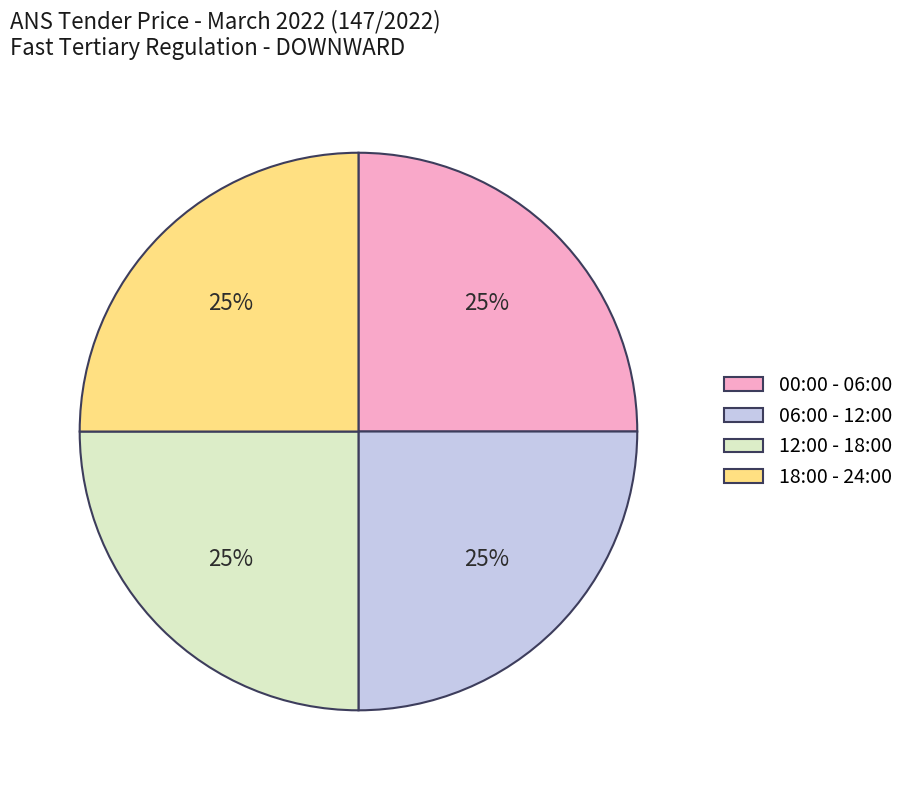

Does 00:00 - 06:00 account for over 50% of the chart?

No